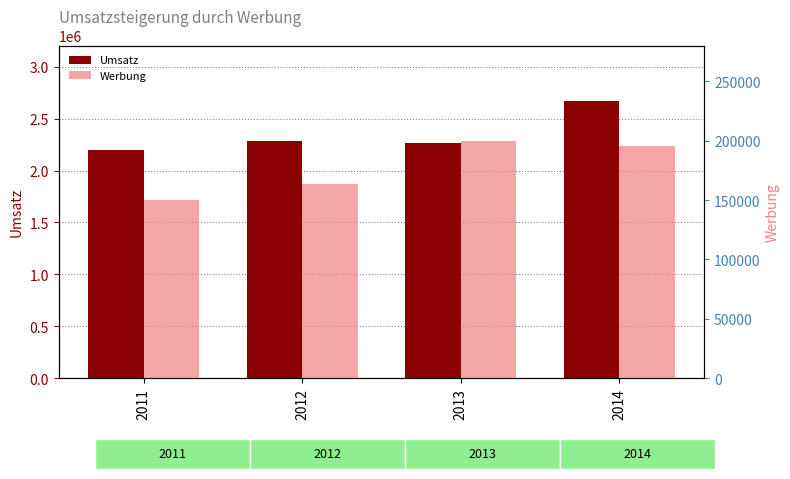

What is the value of the Werbung bar at the 1st from the left?

150300